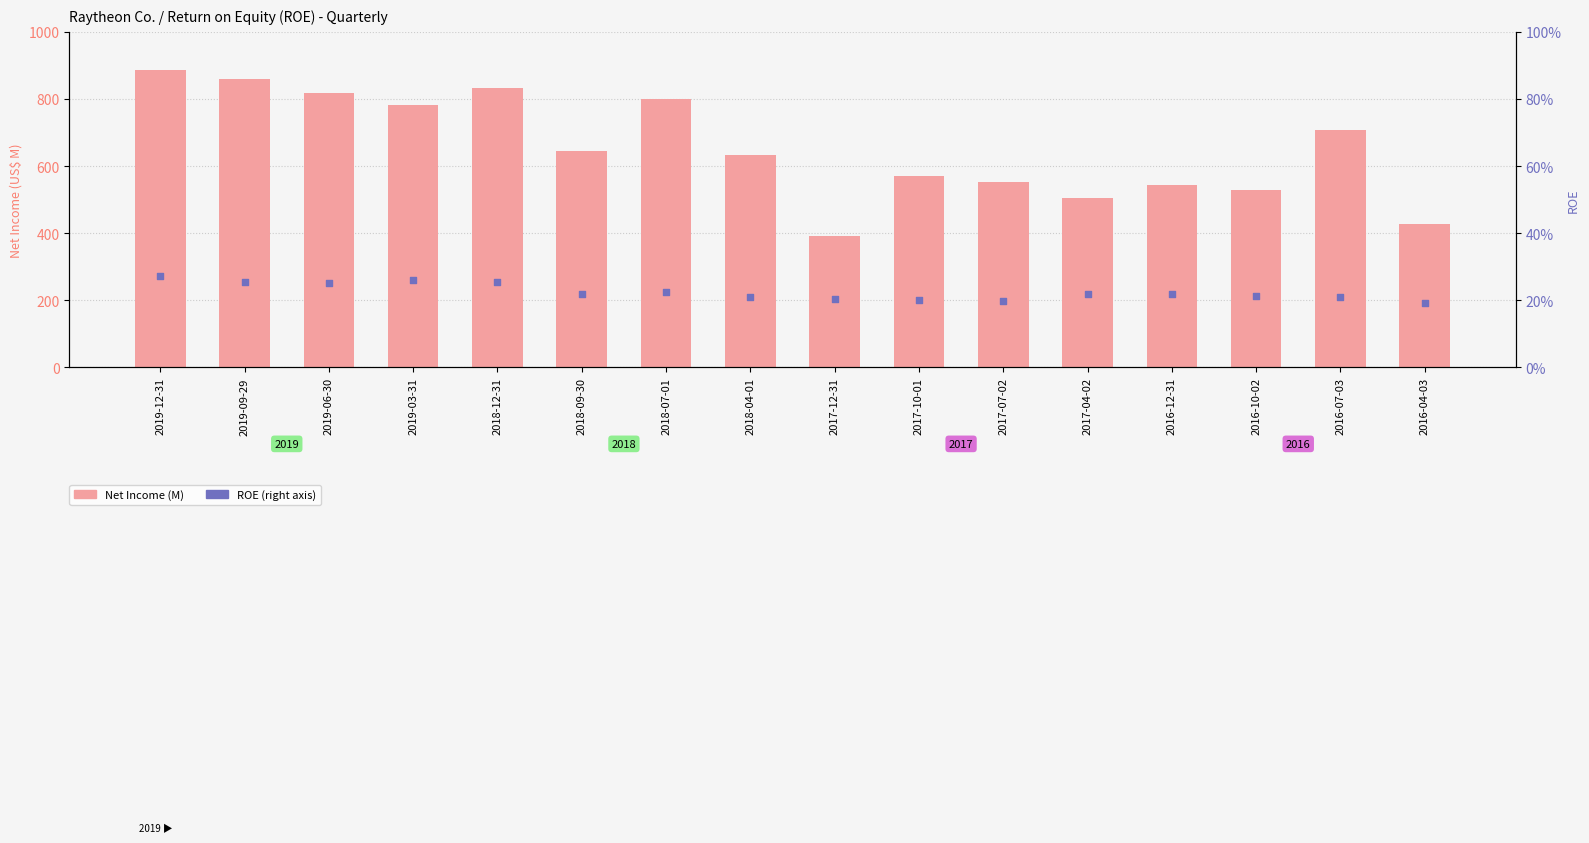

Which series has the largest Y range (max minus min)?

Net Income (M)